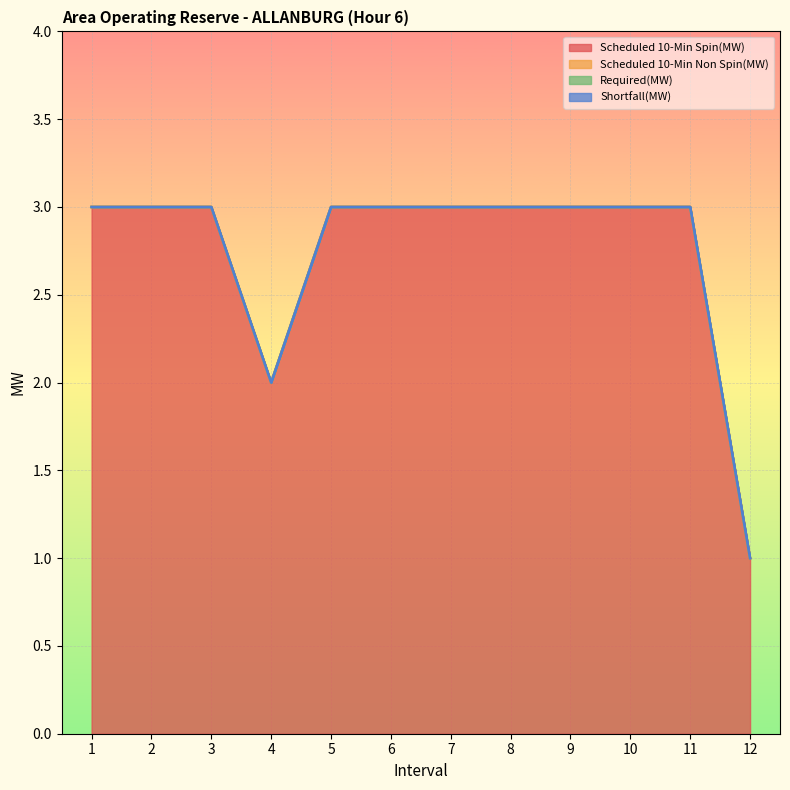

Is the value of Scheduled 10-Min Spin(MW) at 4 greater than the value of Shortfall(MW) at 11?

Yes